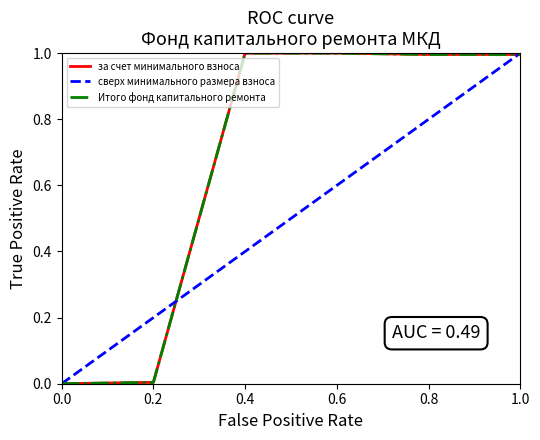

Does the chart display data point markers on the line(s)?

No